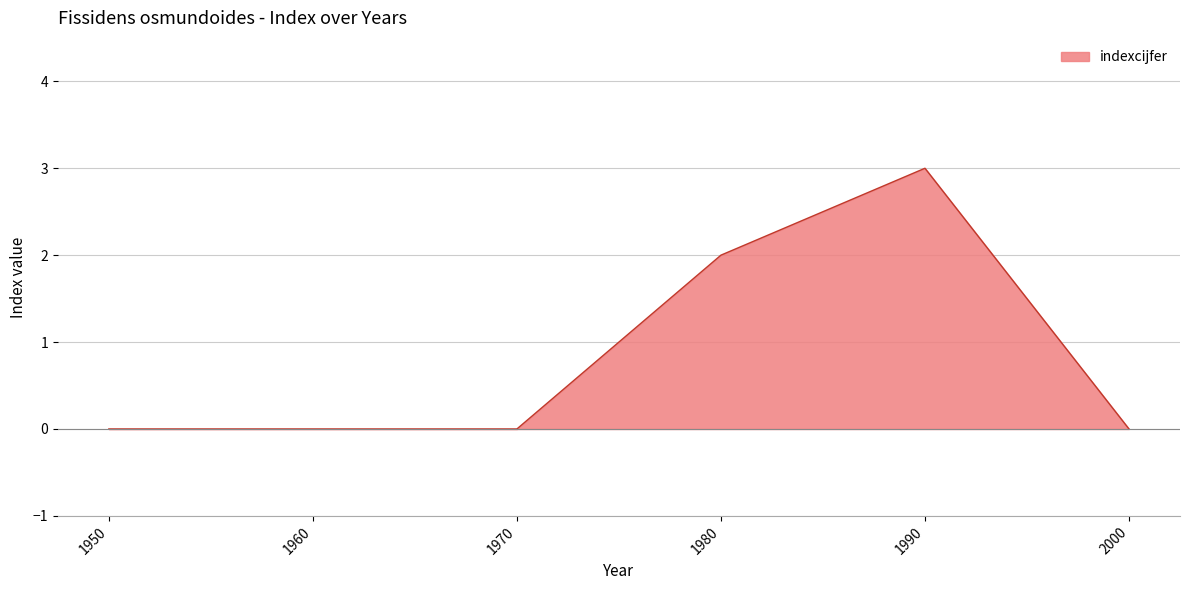

List the labels in order of value, largest first.

1990, 1980, 1950, 1960, 1970, 2000